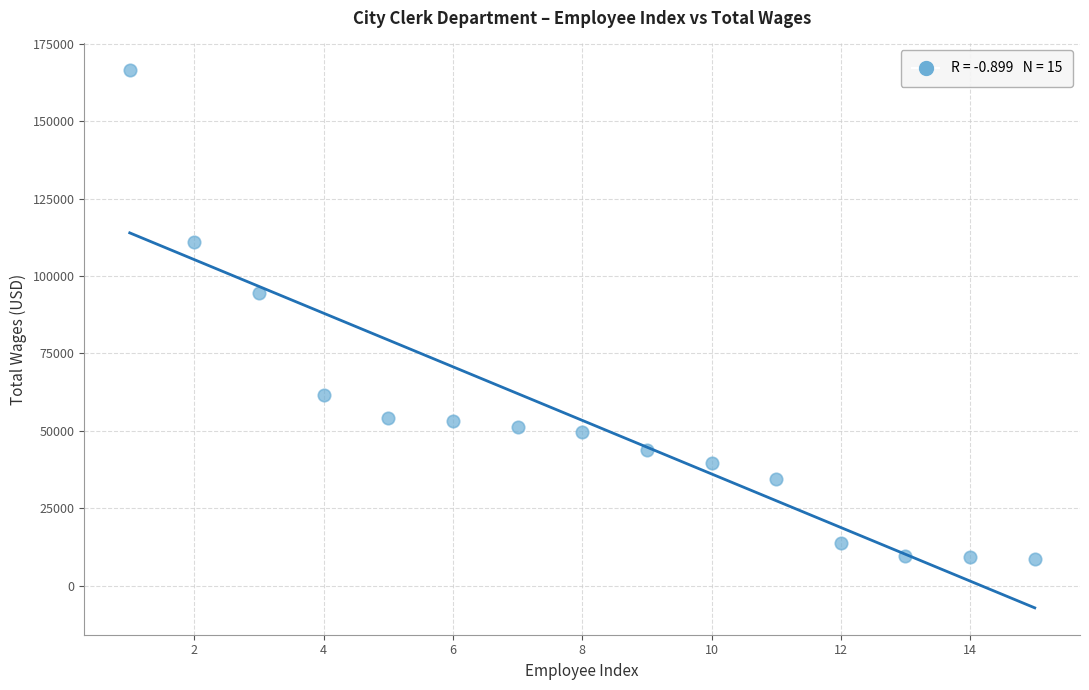

What is the range of X values (max minus min)?

14